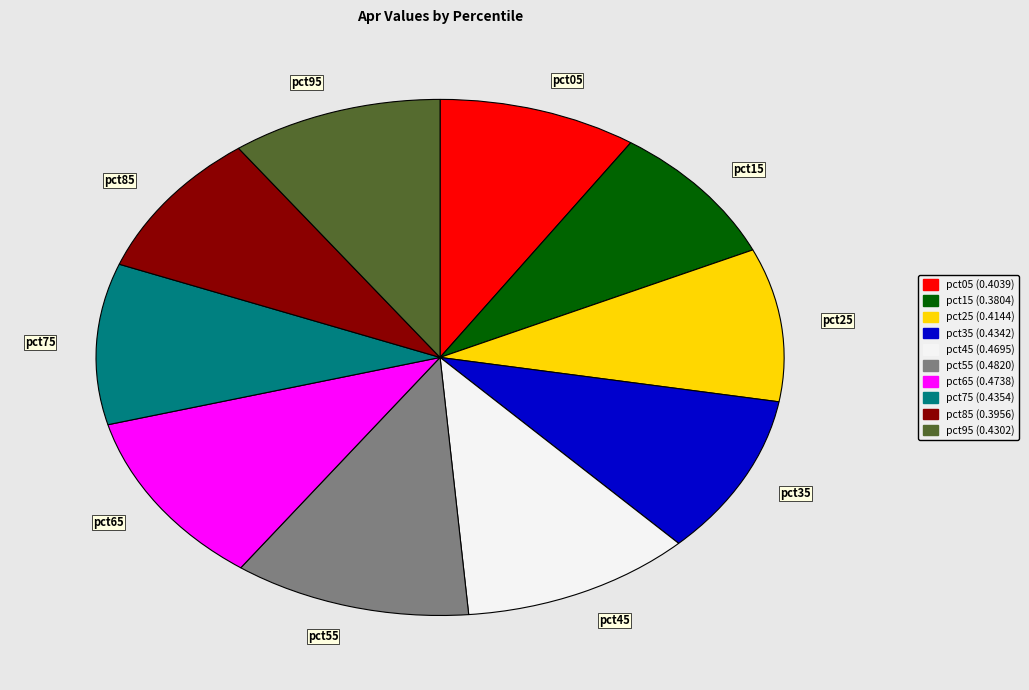

Combined, do pct95 and pct85 account for over 50%?

No